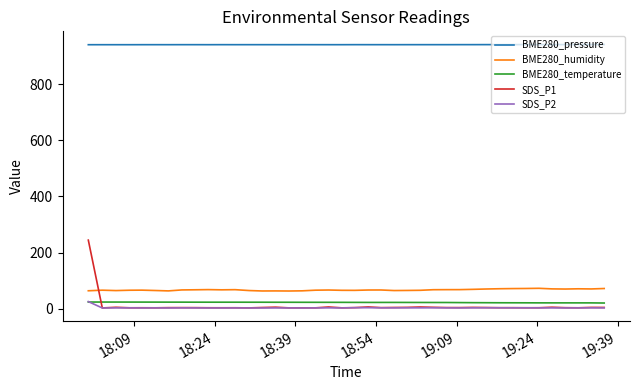

True or false: BME280_humidity and BME280_temperature cross at least once.

False